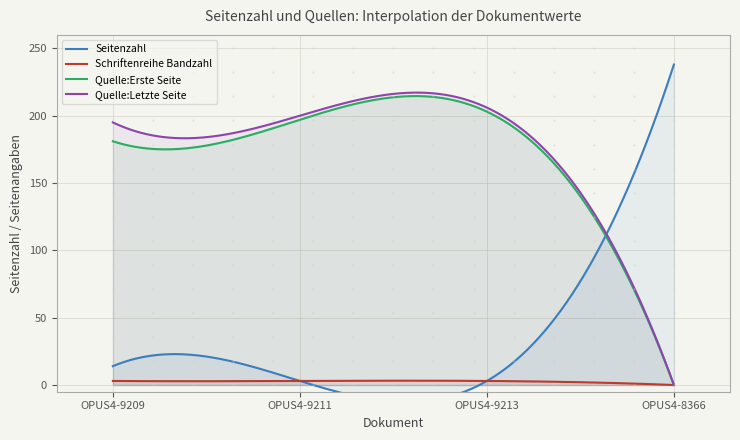

At OPUS4-9209, list the series in order from smallest to largest.

Schriftenreihe Bandzahl, Seitenzahl, Quelle:Erste Seite, Quelle:Letzte Seite